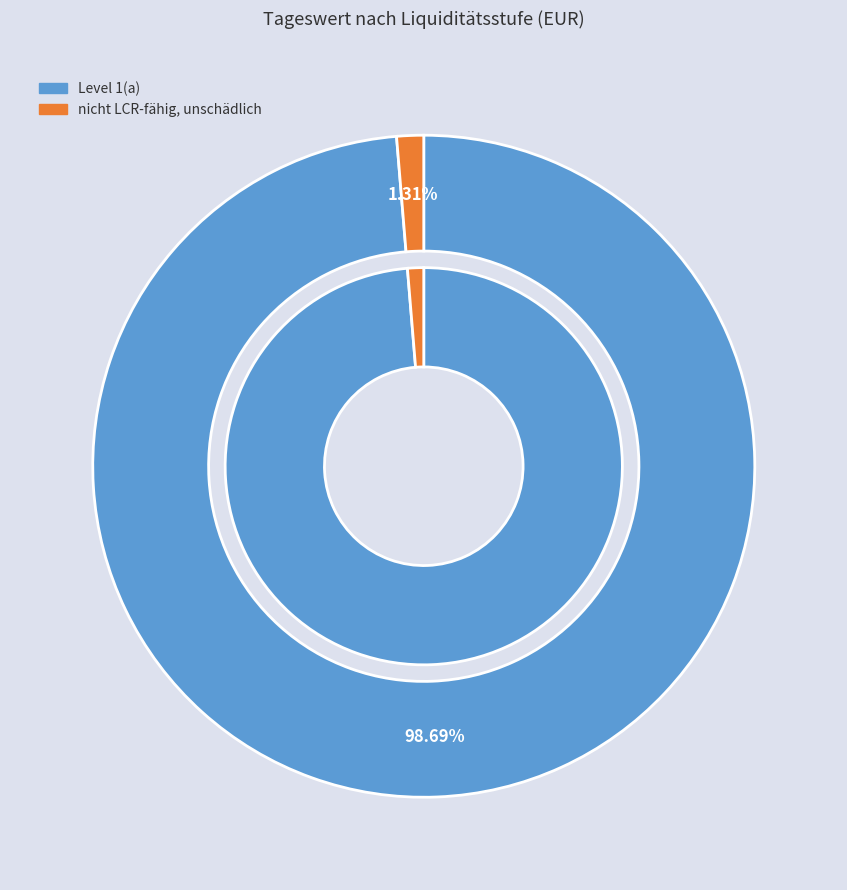

Which slice is the smallest?

nicht LCR-fähig, unschädlich